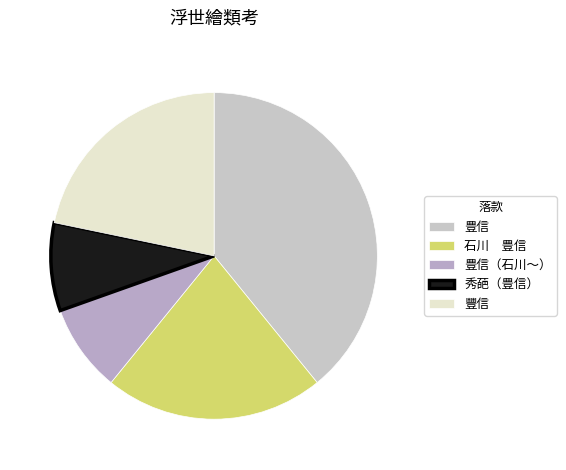

Count the number of slices in the pie.

5